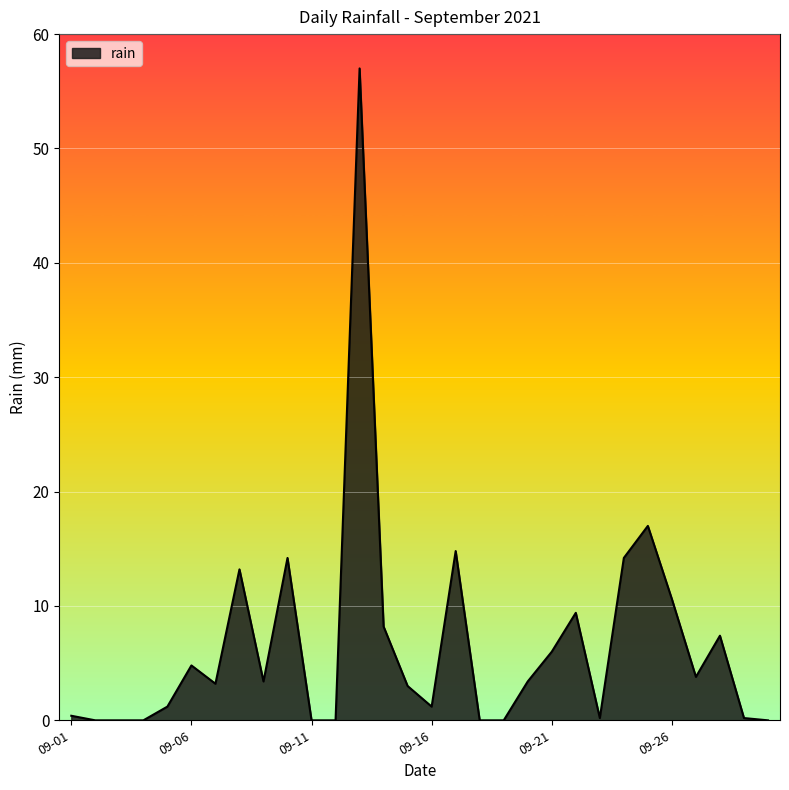

Count the number of data series in this chart.

1